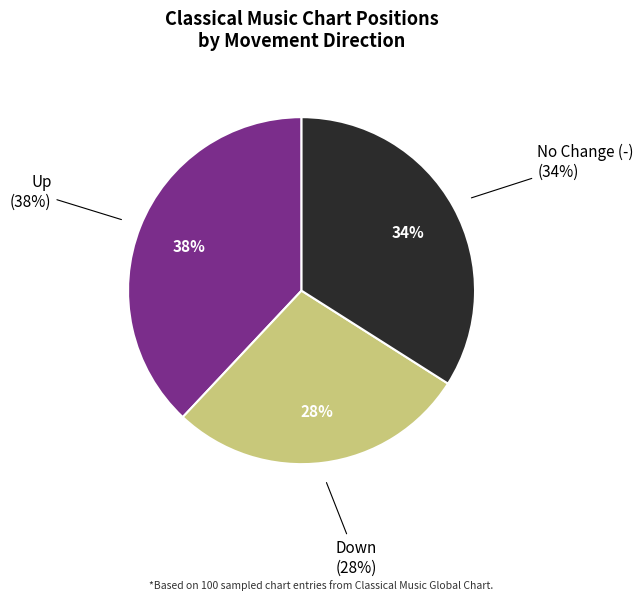

What is the largest slice in the pie chart?

up